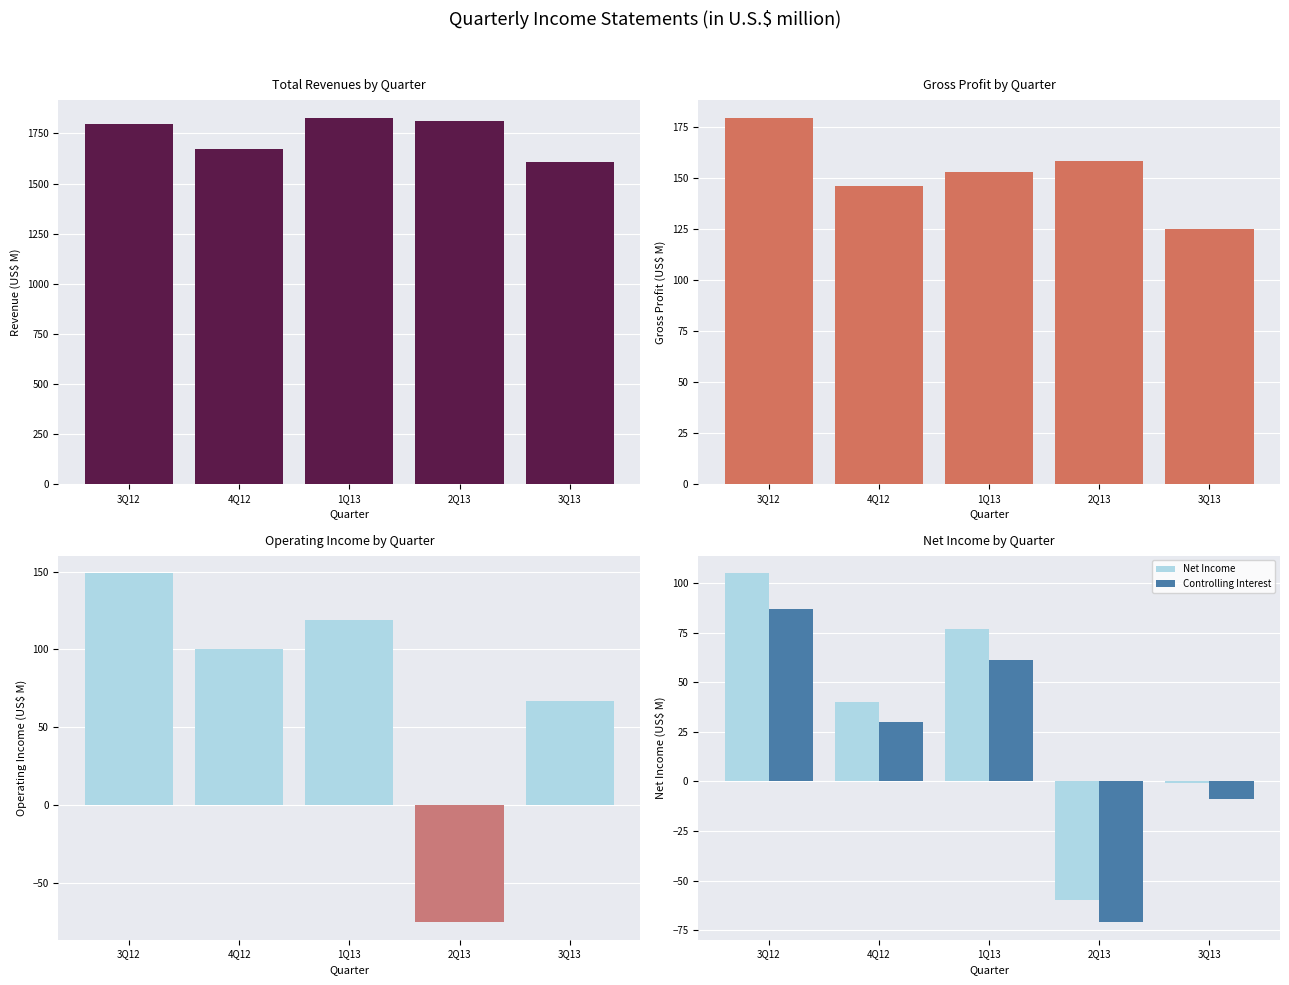

Which has a higher value, 3Q13 or 4Q12?

4Q12